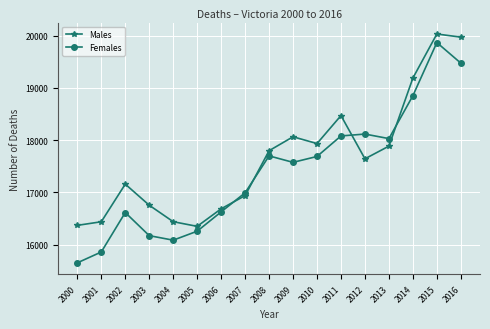

What value does the Males series have at 2001?

16437